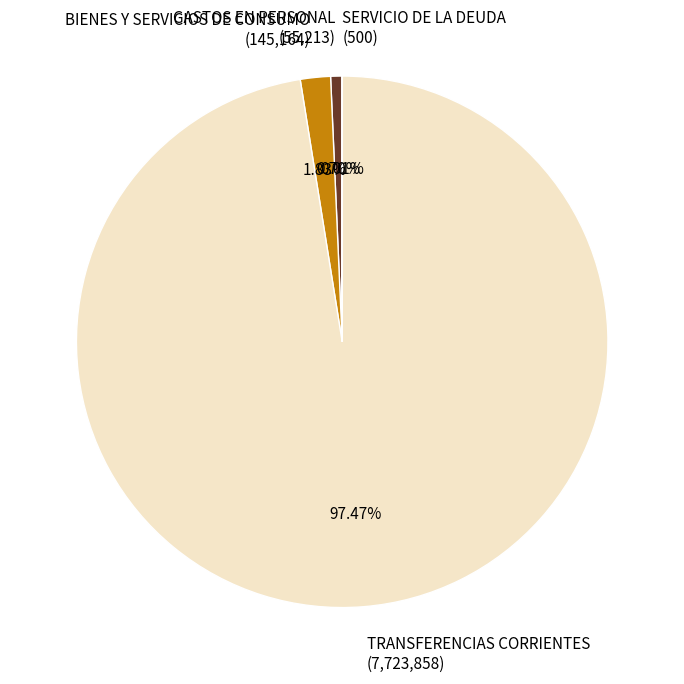

Do BIENES Y SERVICIOS DE CONSUMO and GASTOS EN PERSONAL together represent more than half of the pie?

No